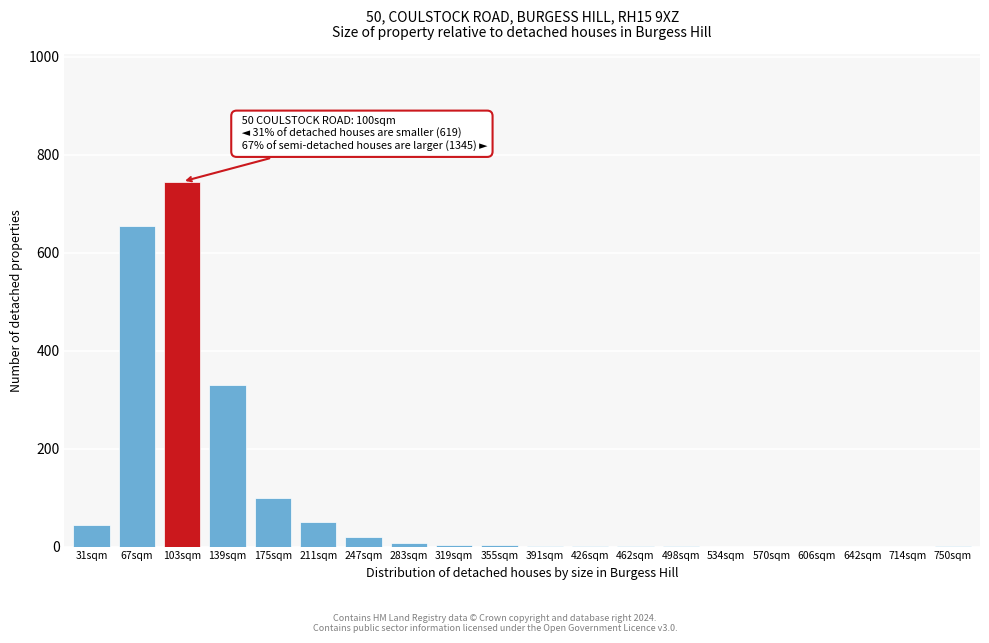

What is the sum of all values?

1966